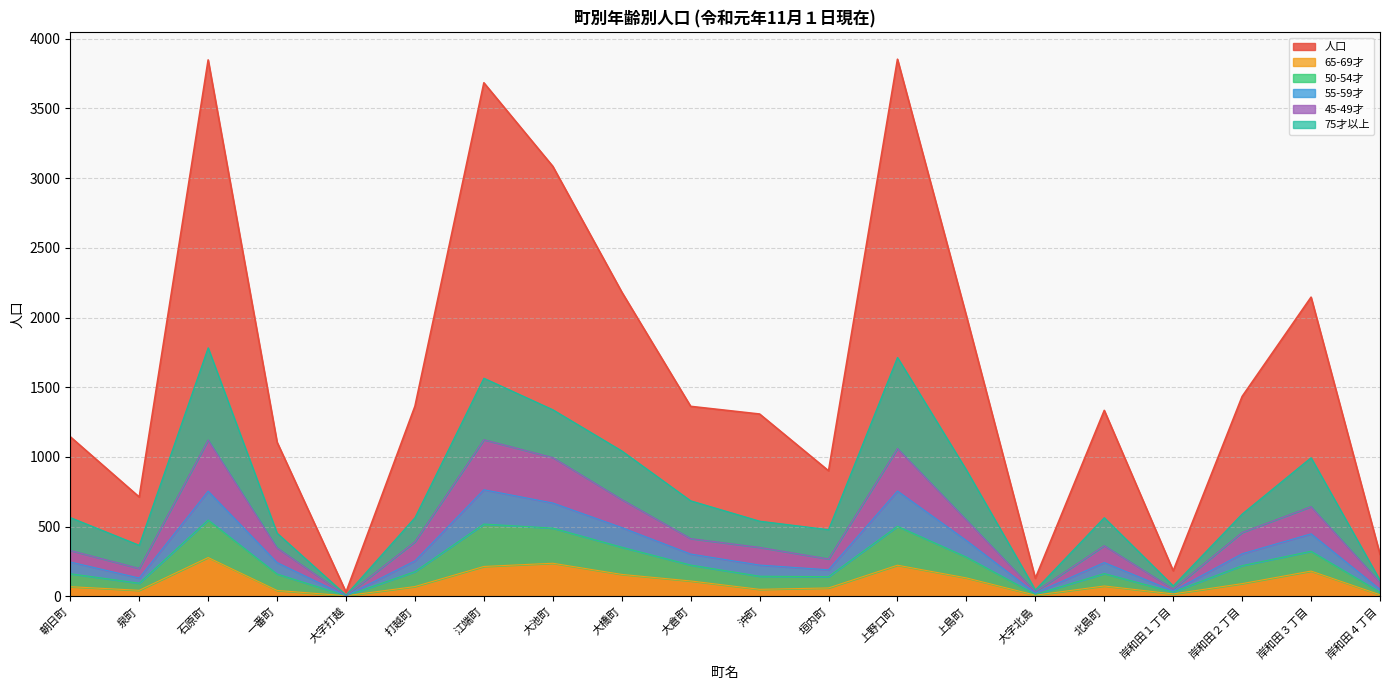

Is the value of 65-69才 at 大倉町 greater than the value of 人口 at 岸和田３丁目?

No